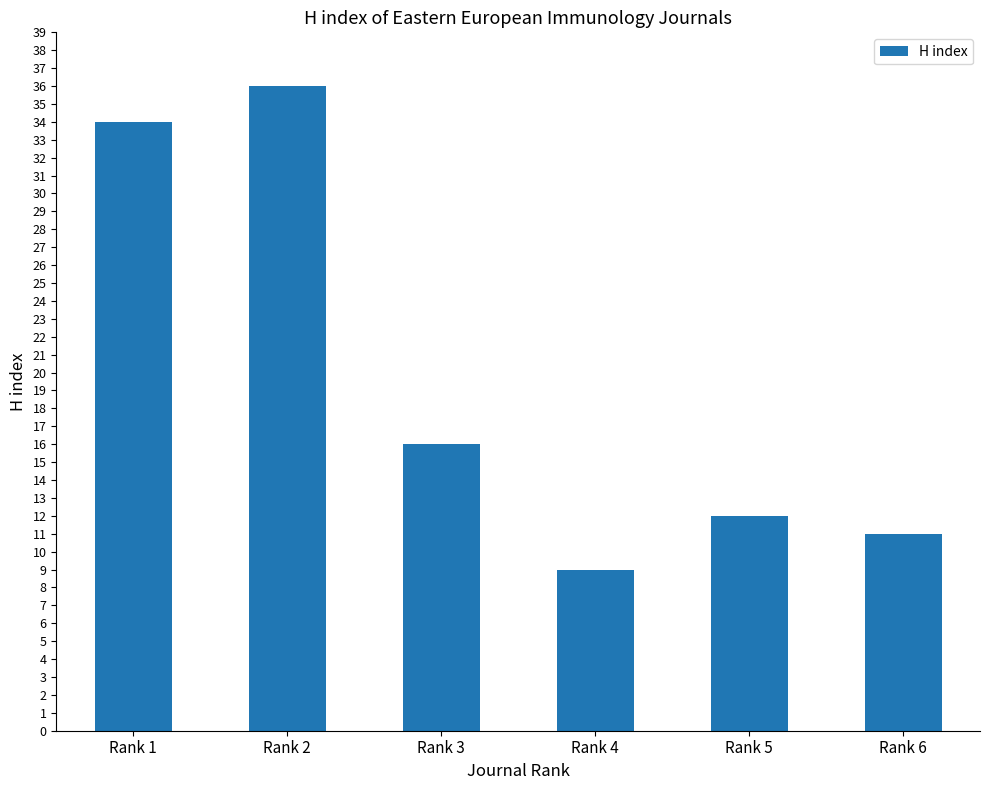

What is the change in value from Rank 3 to Rank 5?

-4